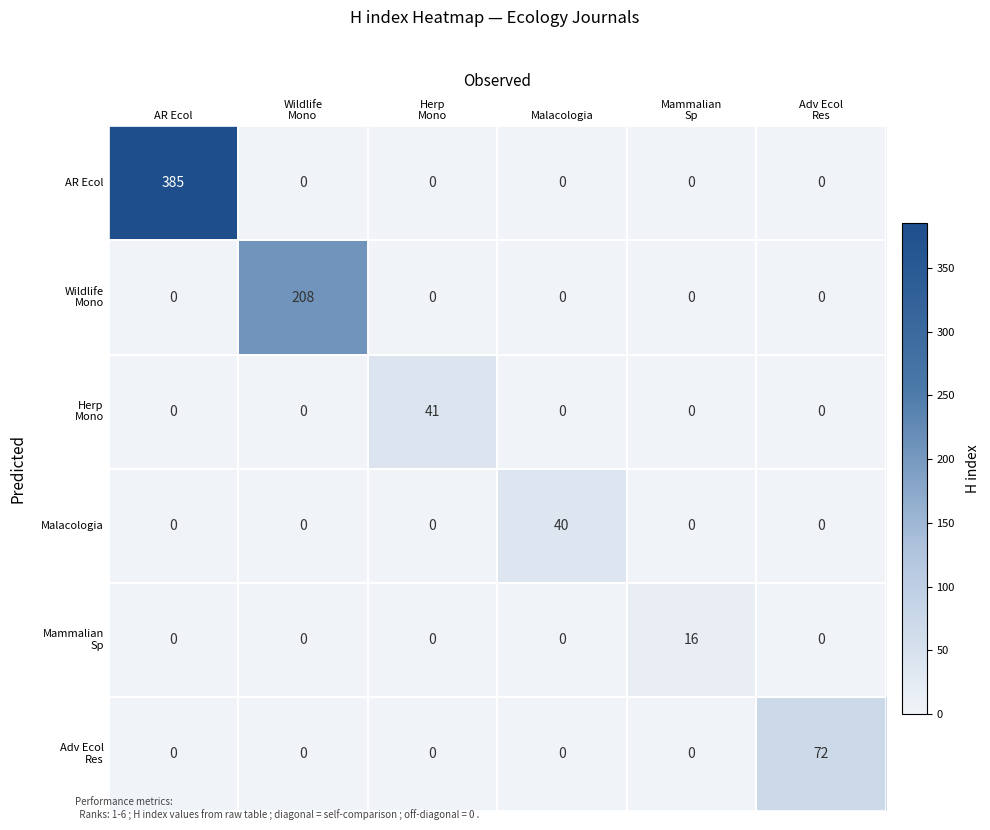

What is the greatest value displayed?

385